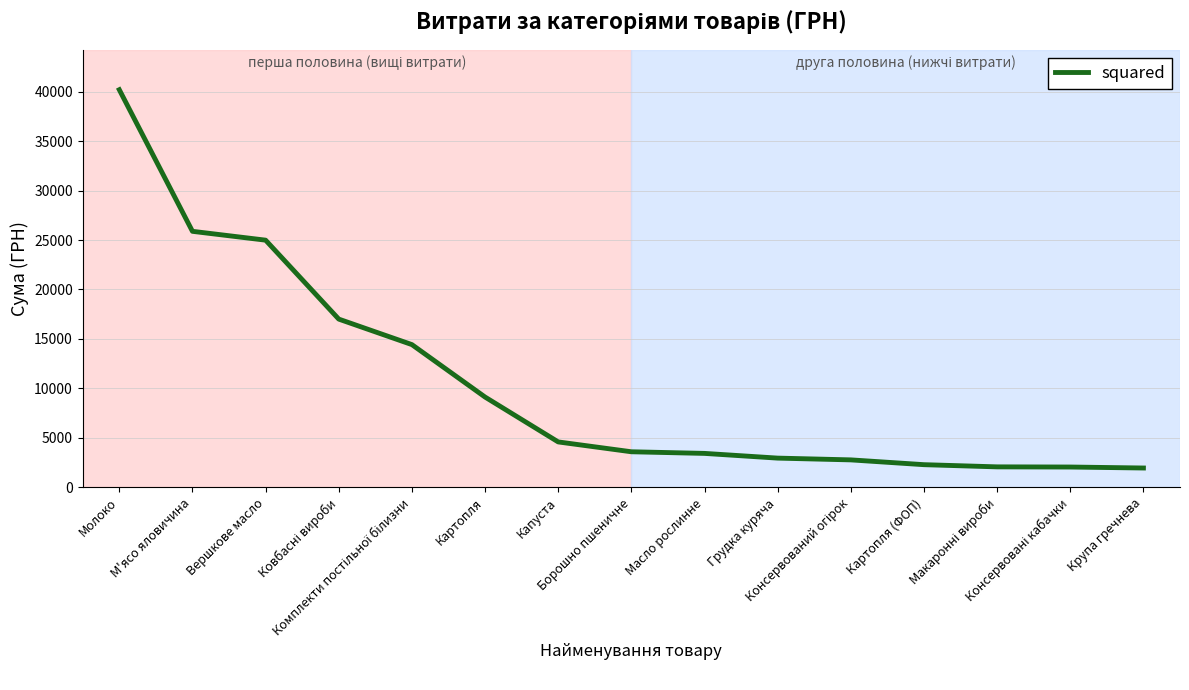

Count the number of categories in the chart.

15